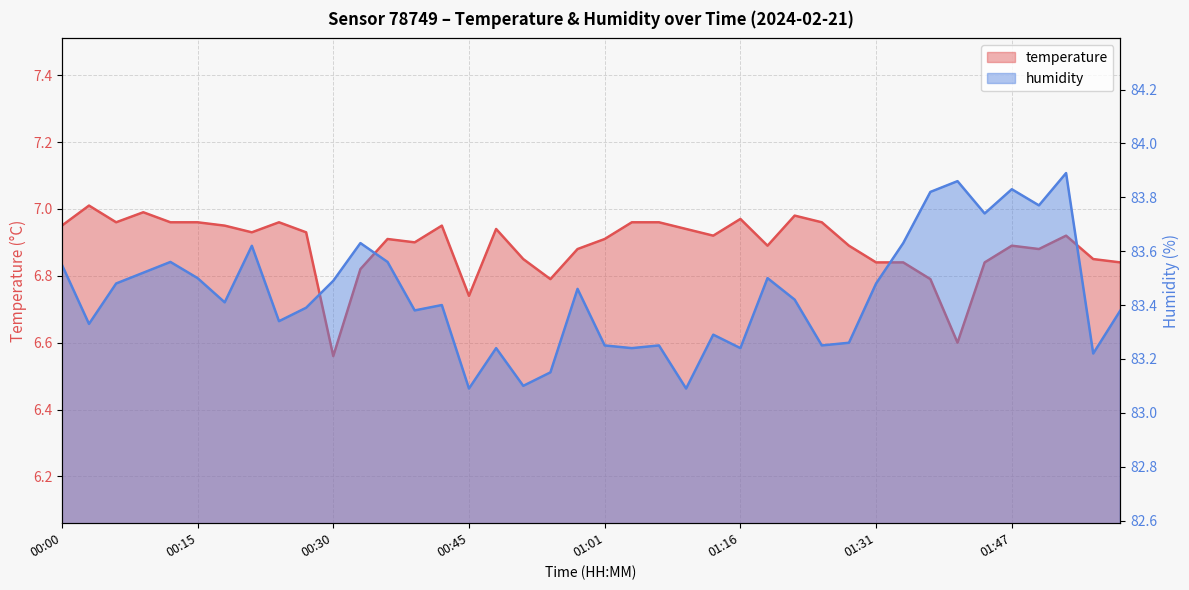

What is the difference between the maximum and minimum values in the temperature series?

0.5